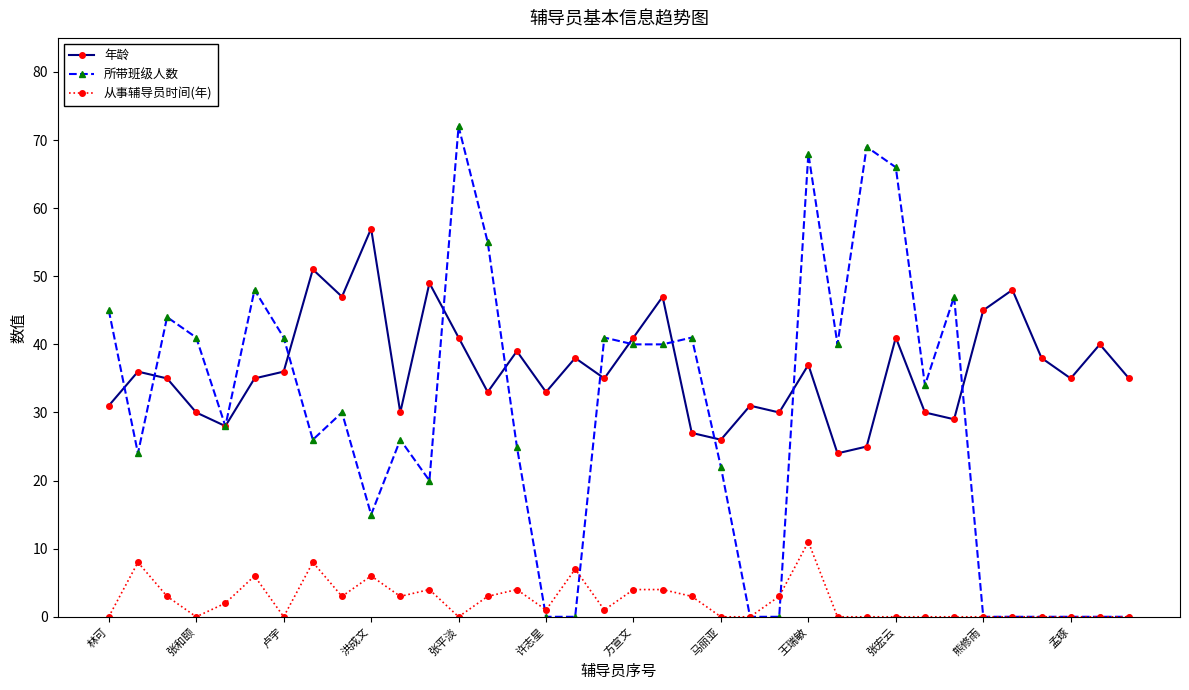

What is the greatest value displayed?

72